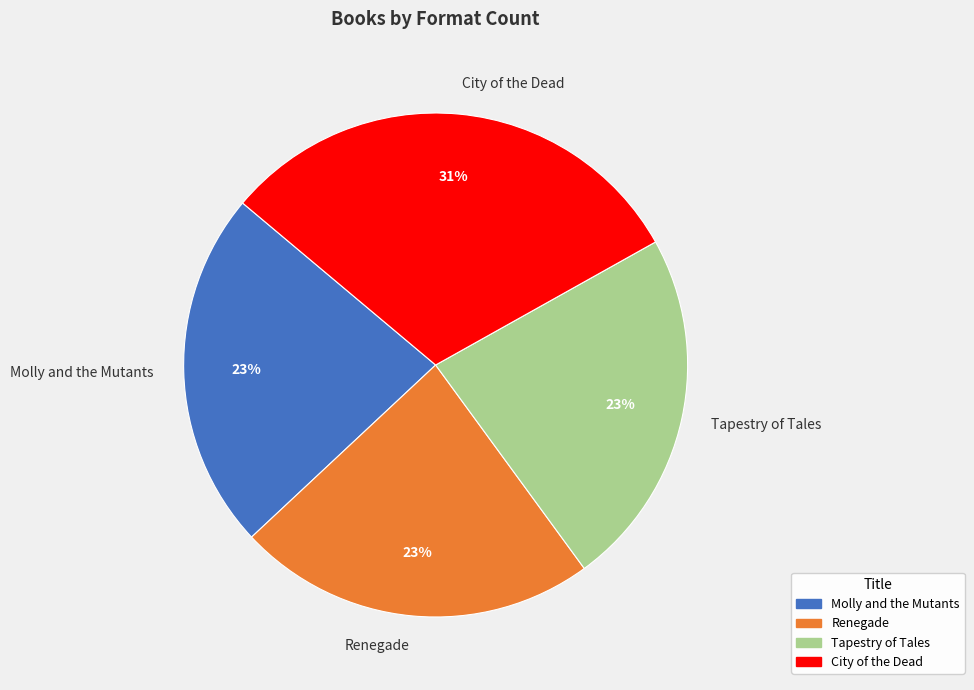

Is there any slice that represents more than half of the pie?

No